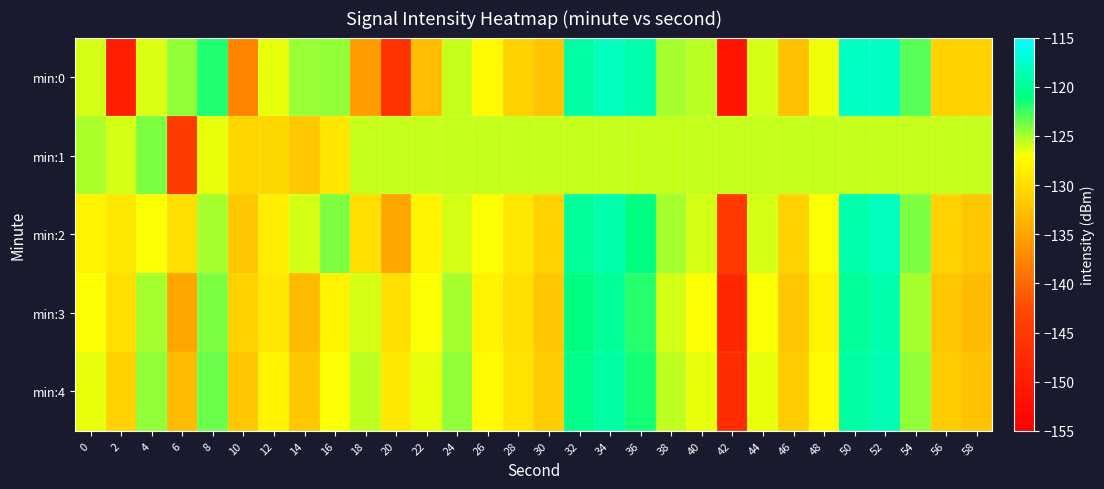

How many distinct data groups are displayed?

5